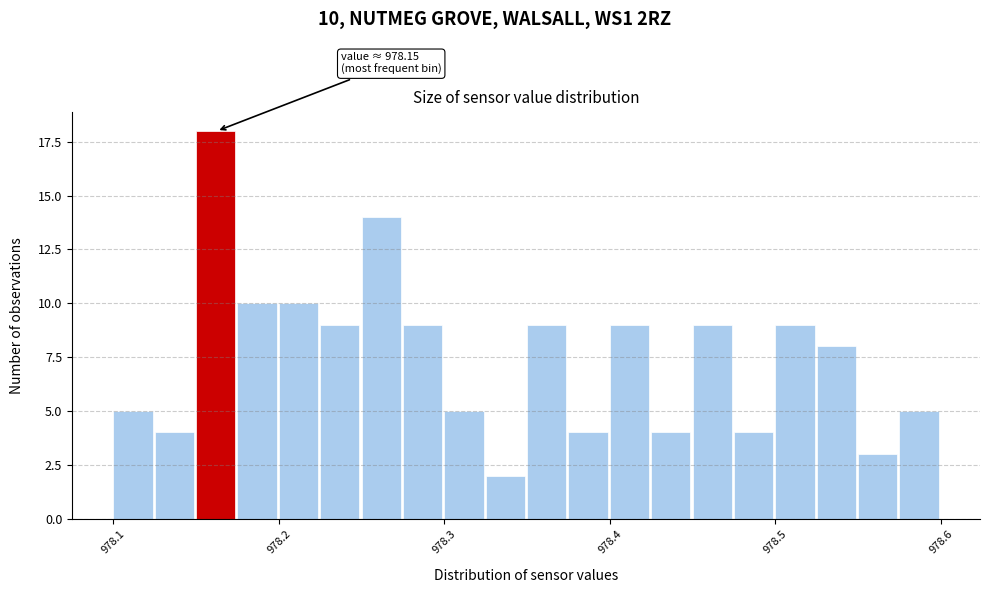

Around what value on the x-axis is the tallest bar? Give the approximate position of its centre, as read against the axis.

978.16